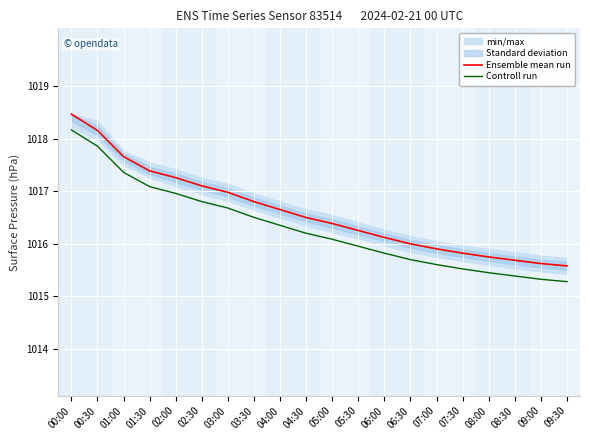

True or false: Controll run has more than 2 interior local peaks.

False